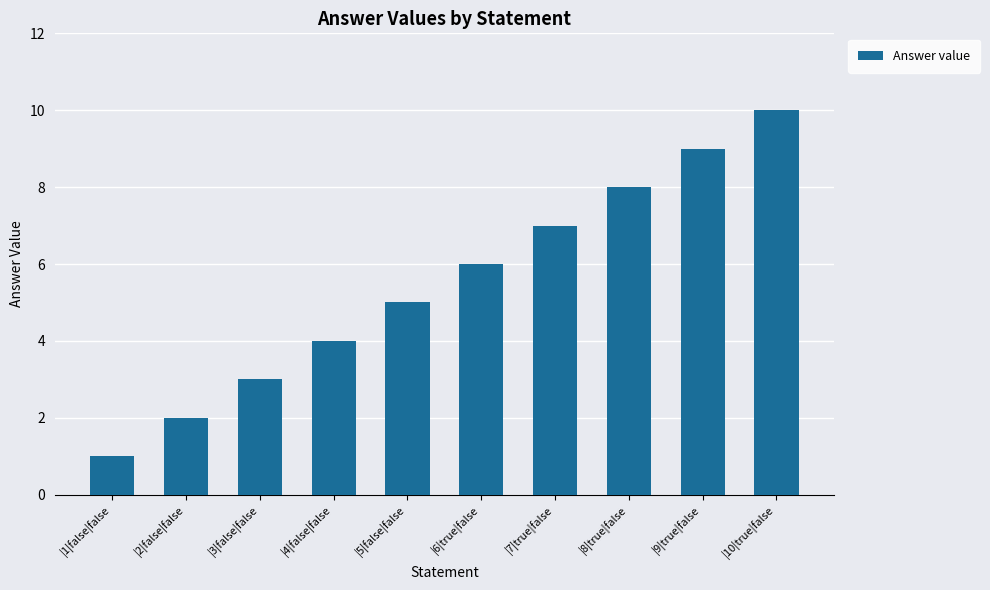

List the labels in order of value, largest first.

|10|true|false, |9|true|false, |8|true|false, |7|true|false, |6|true|false, |5|false|false, |4|false|false, |3|false|false, |2|false|false, |1|false|false